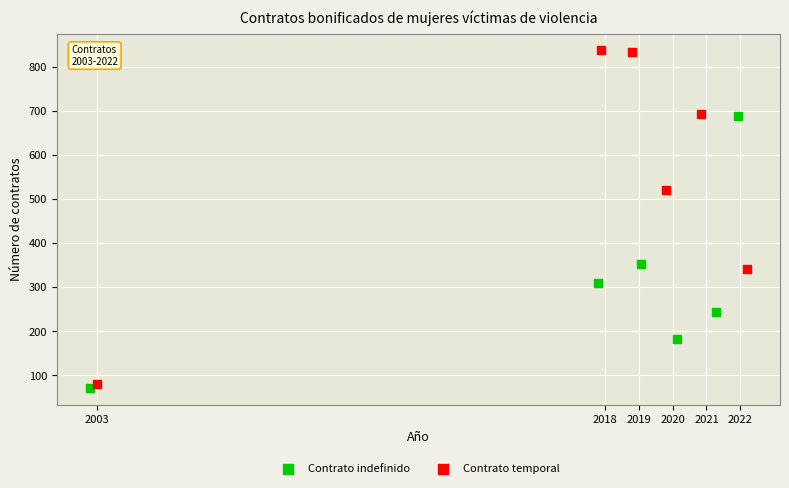

Which series reaches the minimum Y coordinate?

Contrato indefinido